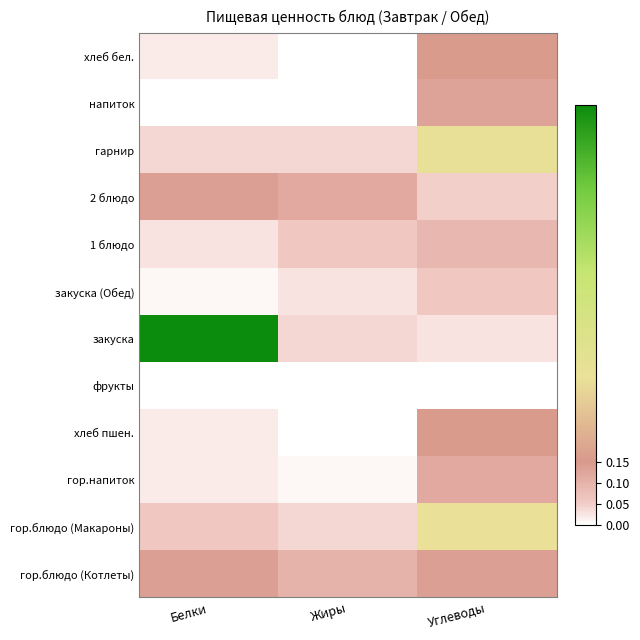

What is the total value across all series at Углеводы?

1.7